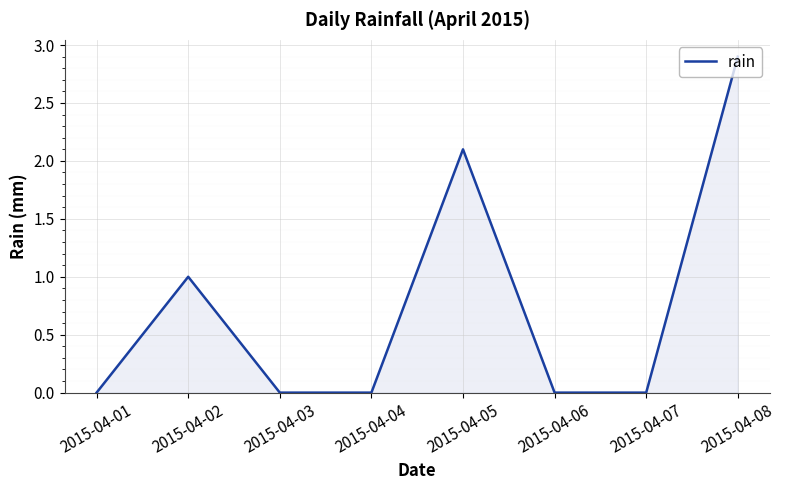

True or false: the data shows 0.7 at 2015-04-05.

False